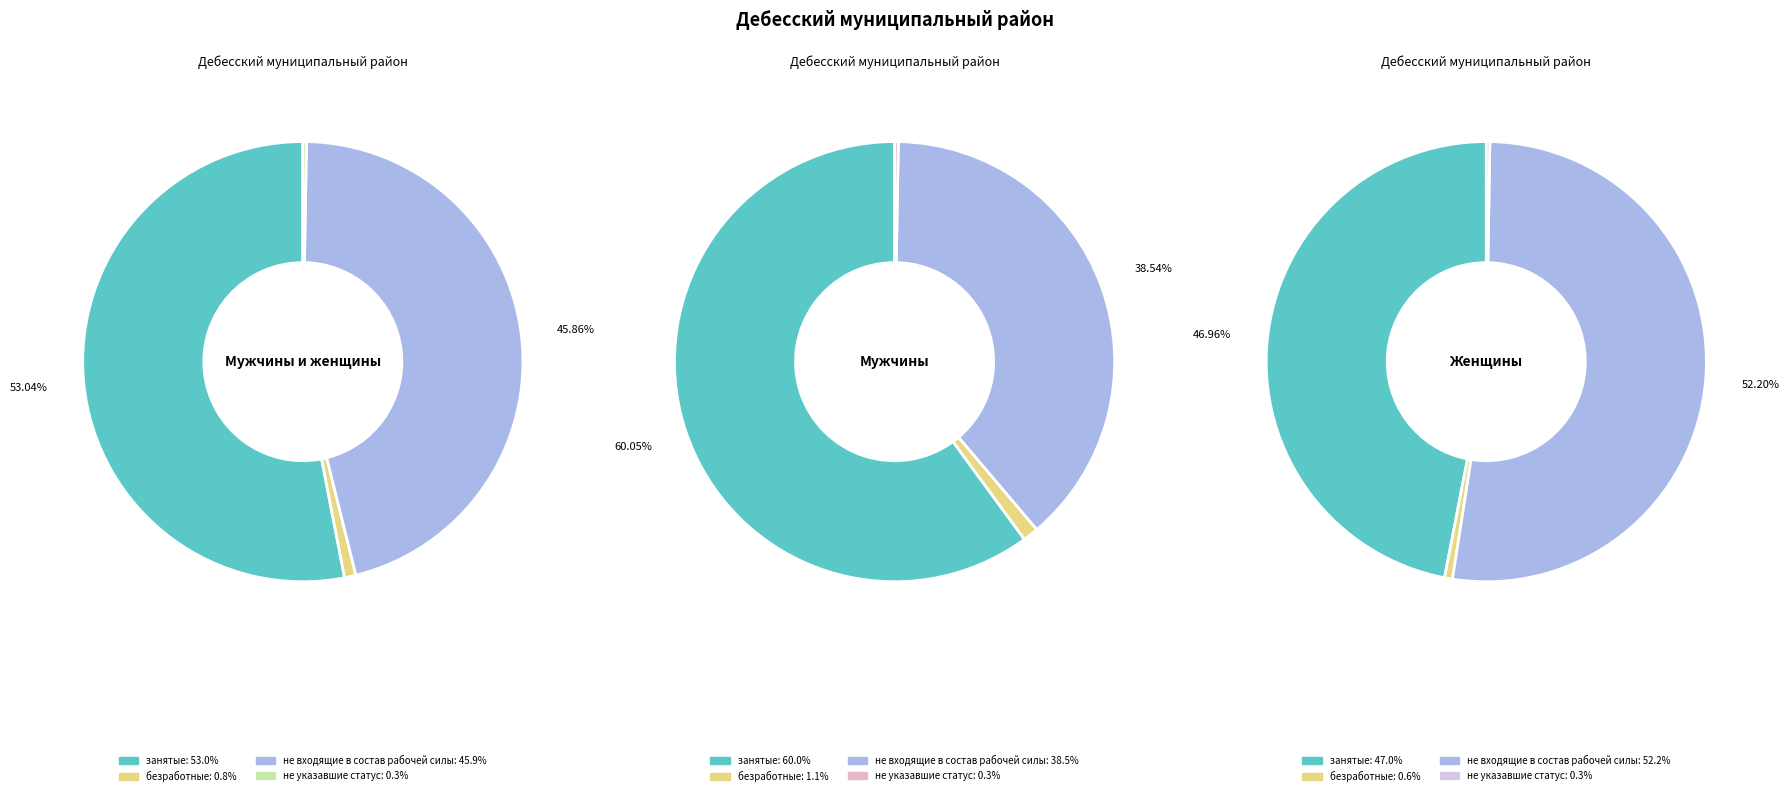

Rank the categories by value from lowest to highest.

не указавшие статус, безработные, не входящие в состав рабочей силы, занятые